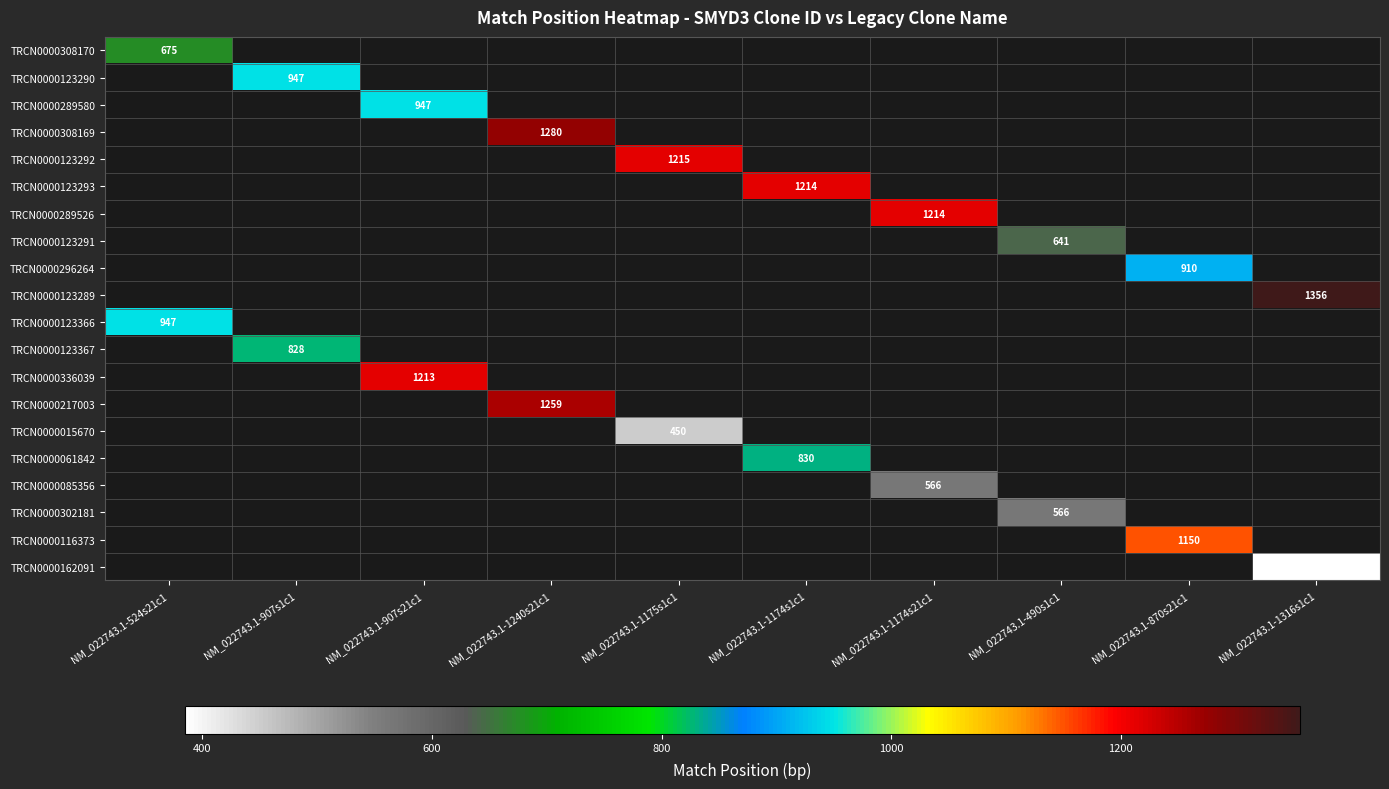

The TRCN0000302181 series shows 566 at NM_022743.1-490s1c1. True or false?

True